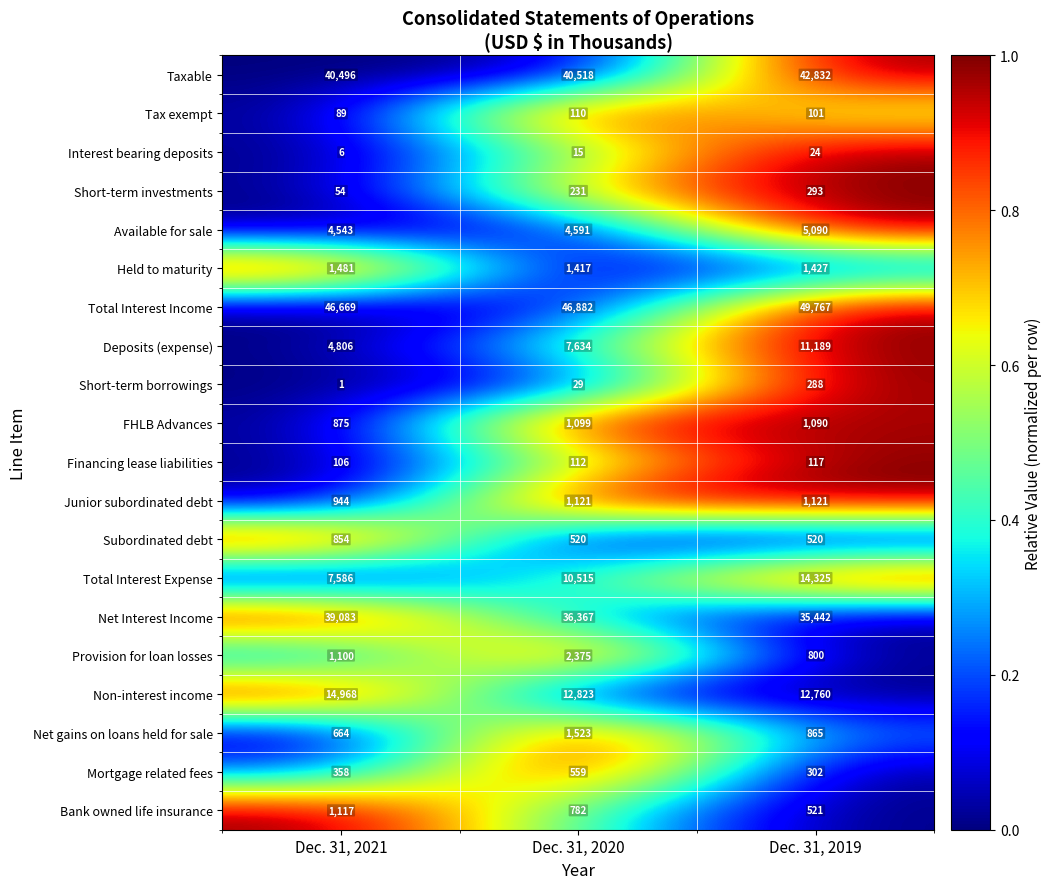

Which series changed the most between Dec. 31, 2021 and Dec. 31, 2020?

Total Interest Expense